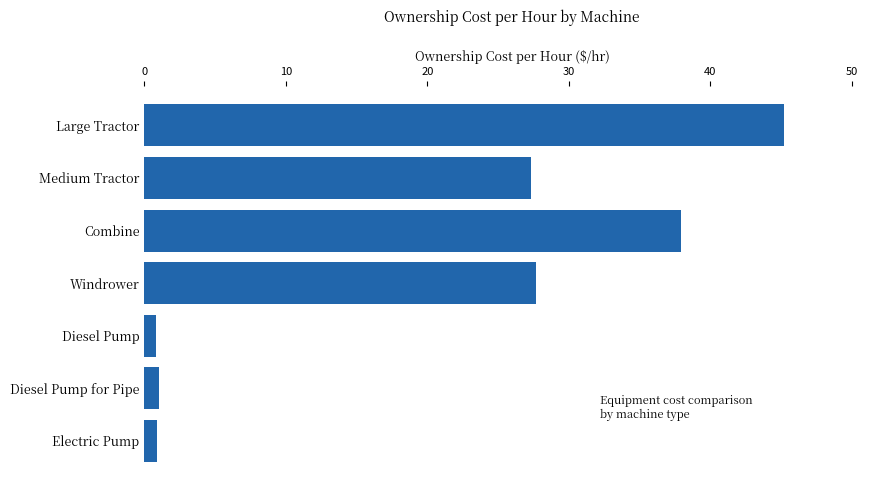

What is the maximum value shown in the chart?

45.2